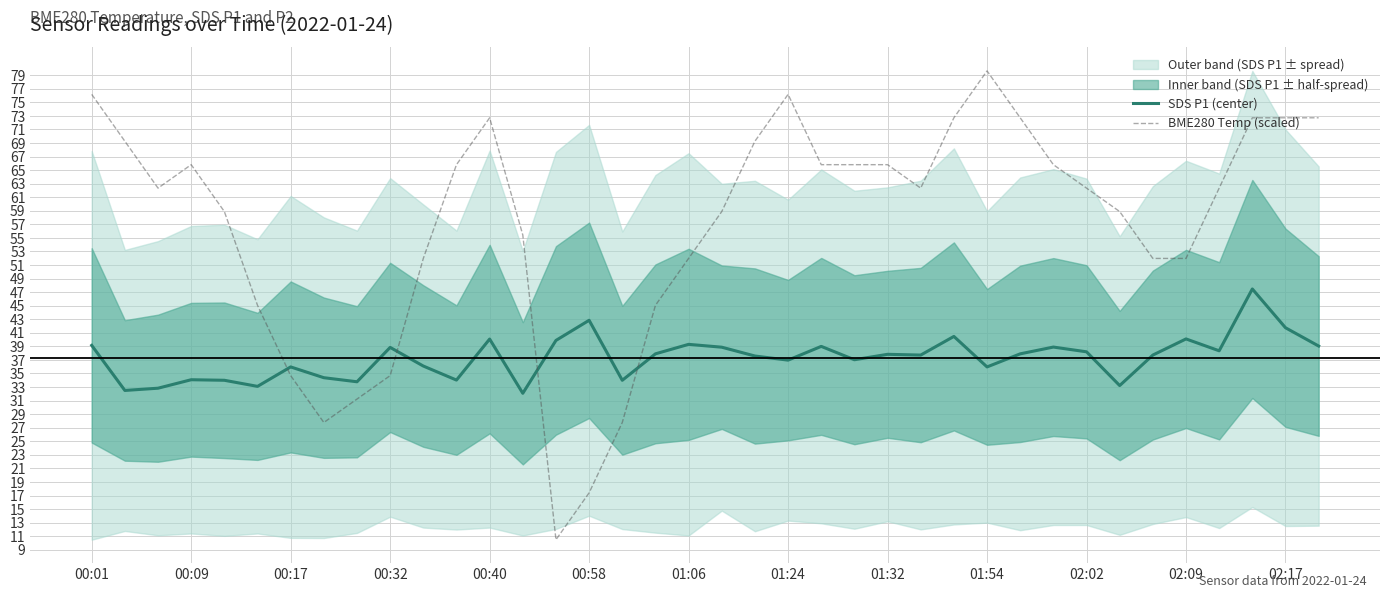

The value of BME280 Temp (scaled) at 00:32 is 49.3. True or false?

False